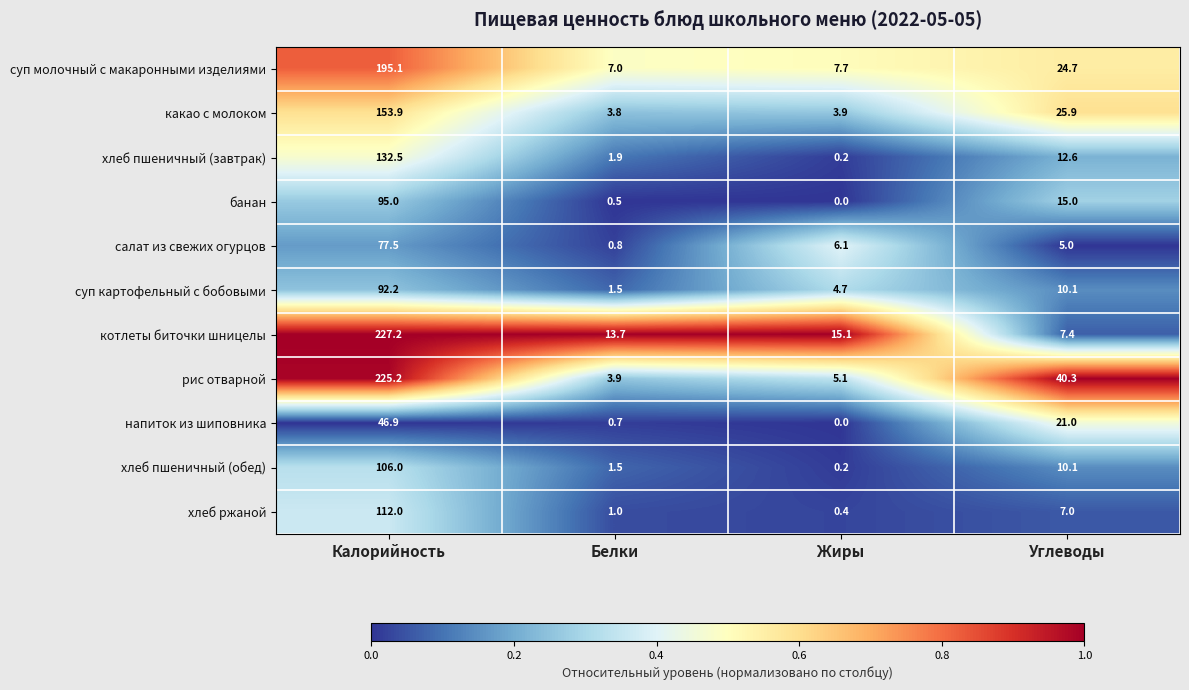

What is the difference between the second highest and second lowest values in the хлеб пшеничный (обед) series?

8.6